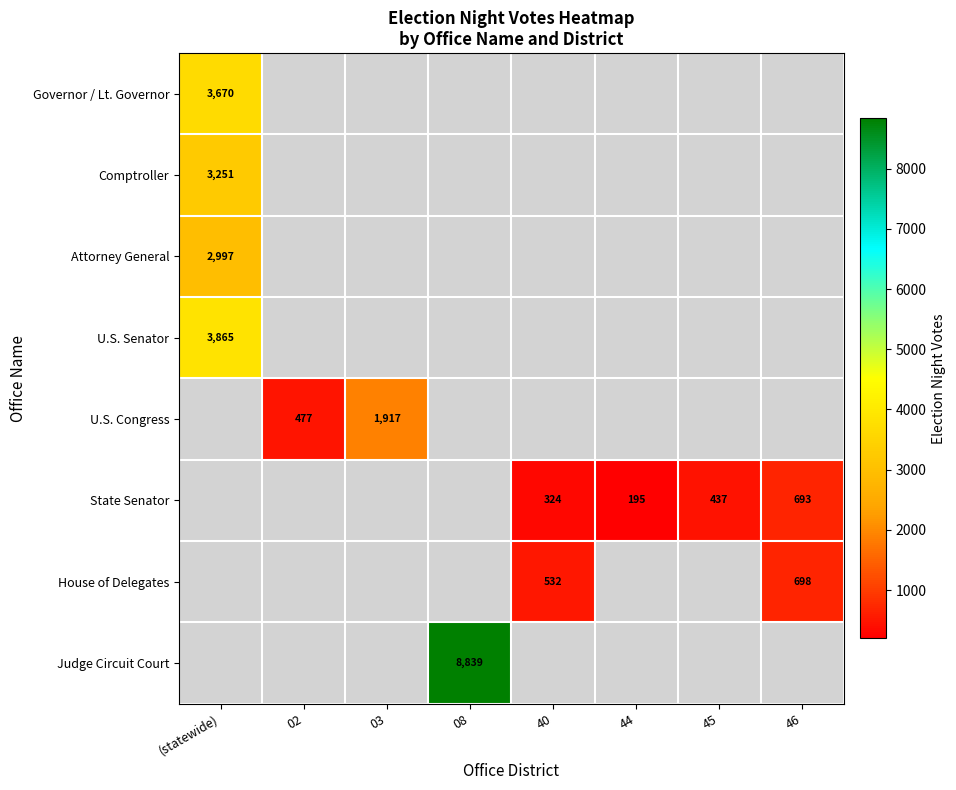

Is it true that Attorney General equals 853 at (statewide)?

False